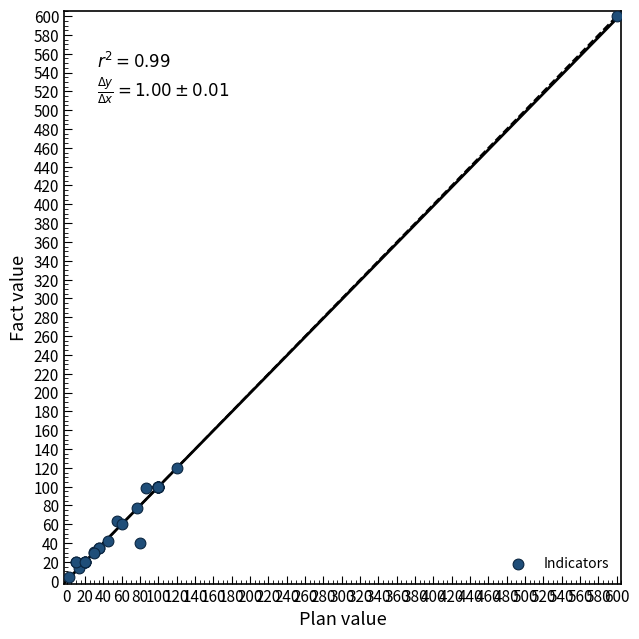

What Y value in the scatter plot is closest to 302?

120.0